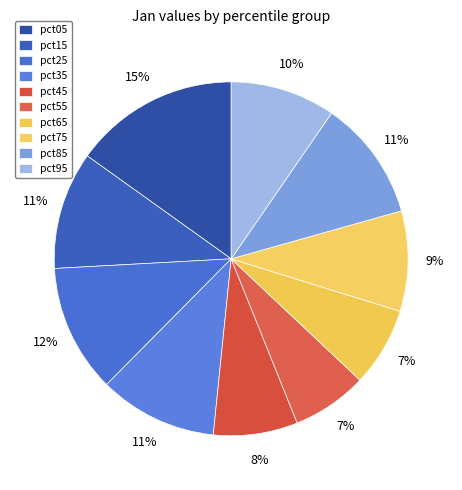

Is it true that pct25 is 12% of the pie?

True